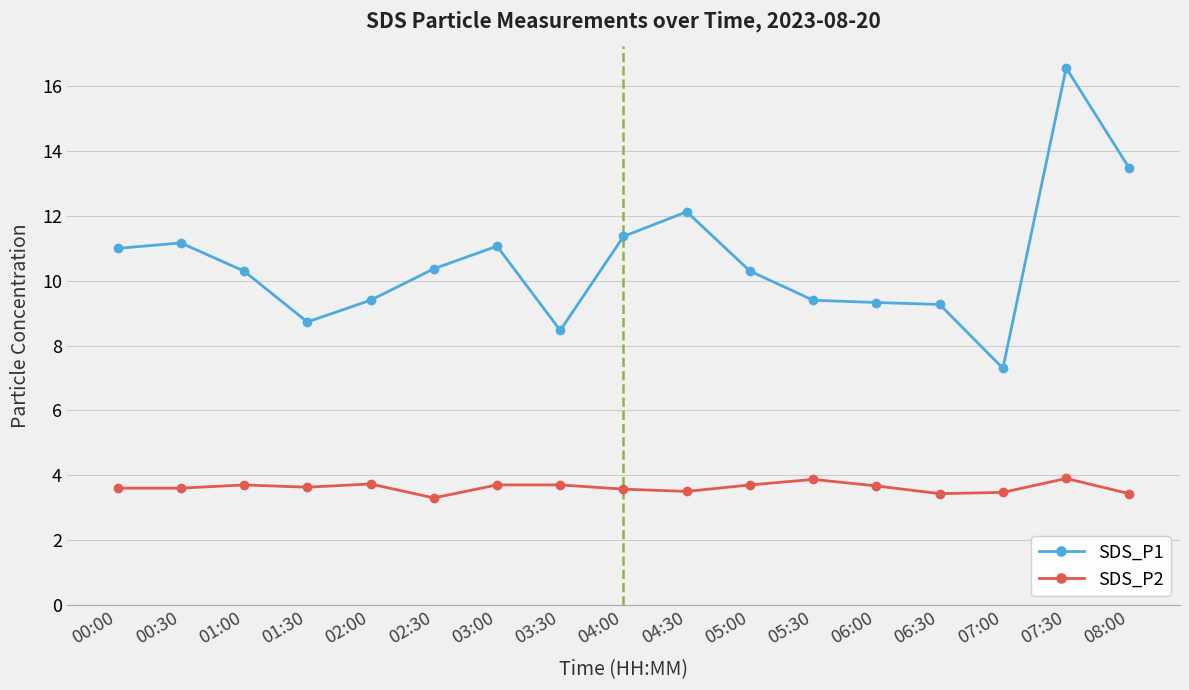

True or false: SDS_P2 has more than 2 interior local peaks.

True